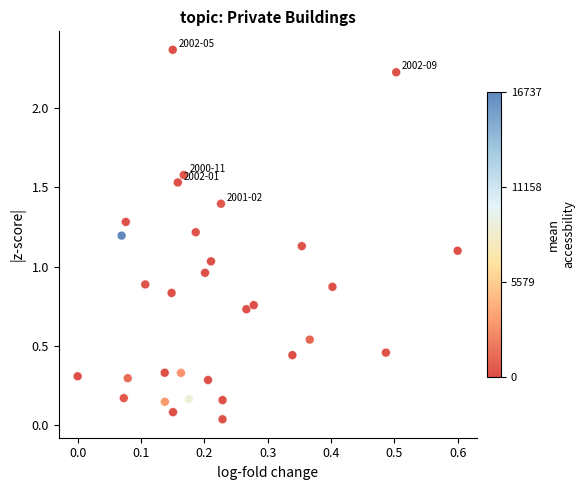

What is the range of X values (max minus min)?

0.6